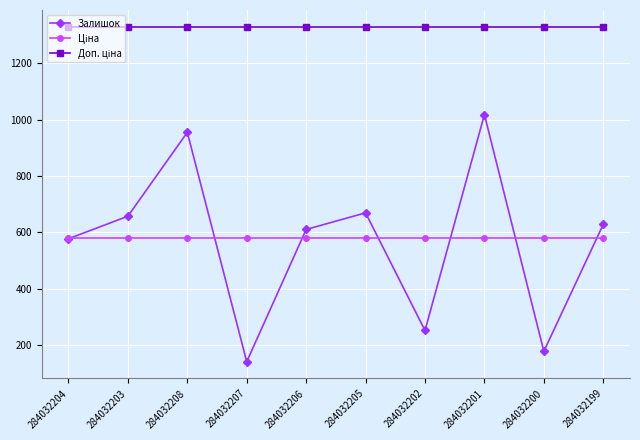

At how many categories does at least one series exceed 1211?

10